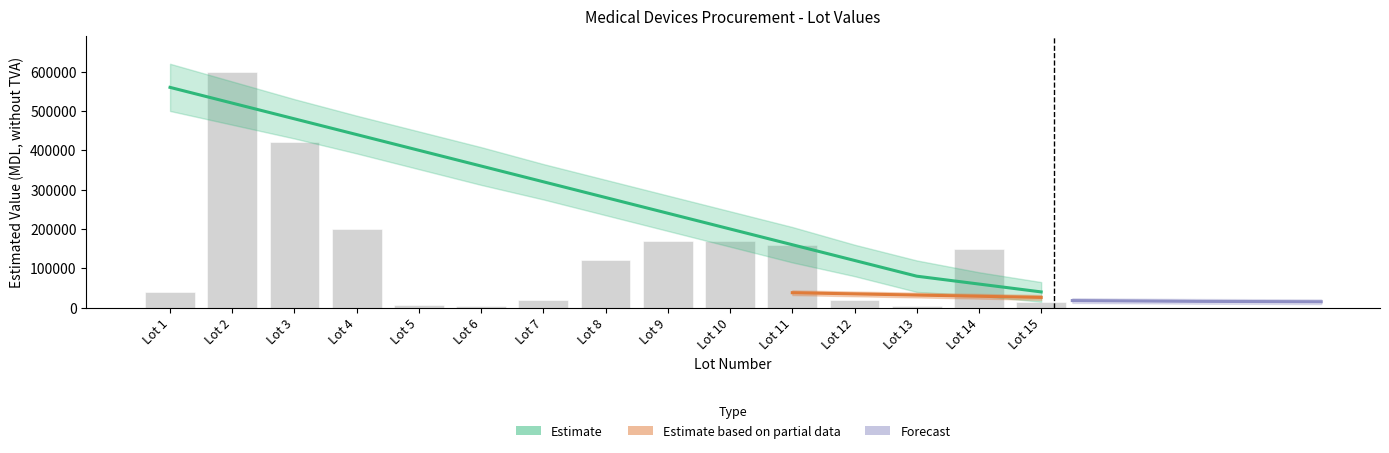

The chart shows a value of 120000 at Lot 8. True or false?

True